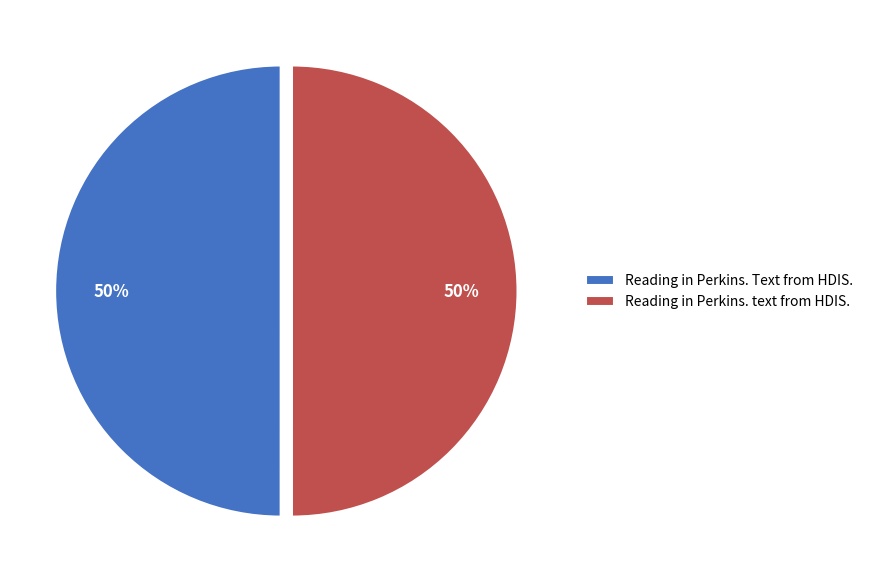

The Reading in Perkins. Text from HDIS. slice represents 50% of the pie. True or false?

True